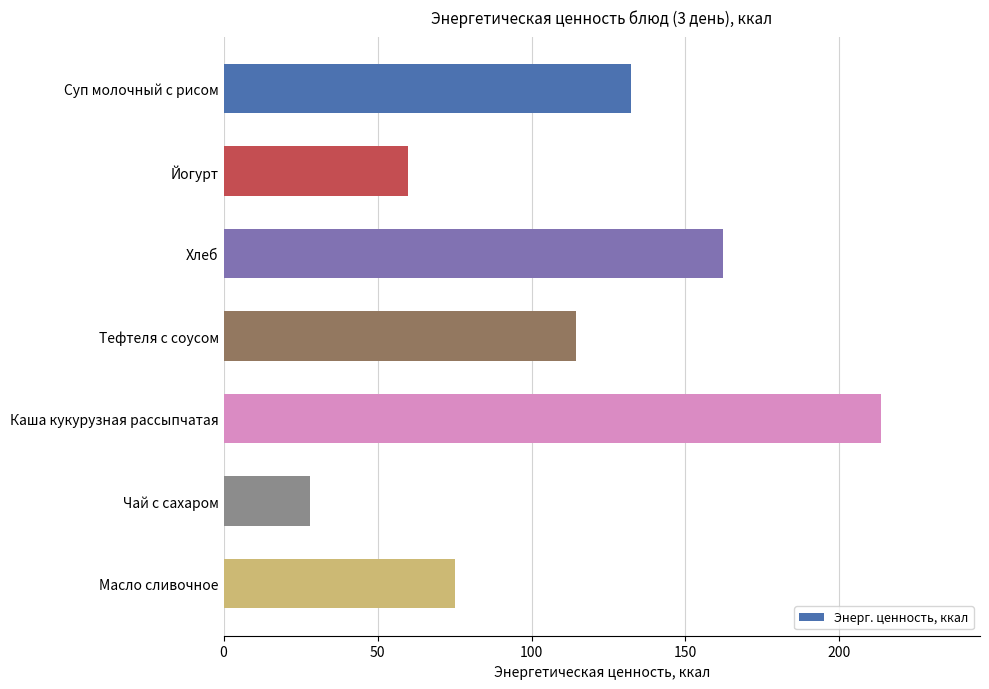

Is it true that the value at Масло сливочное is 41.4?

False